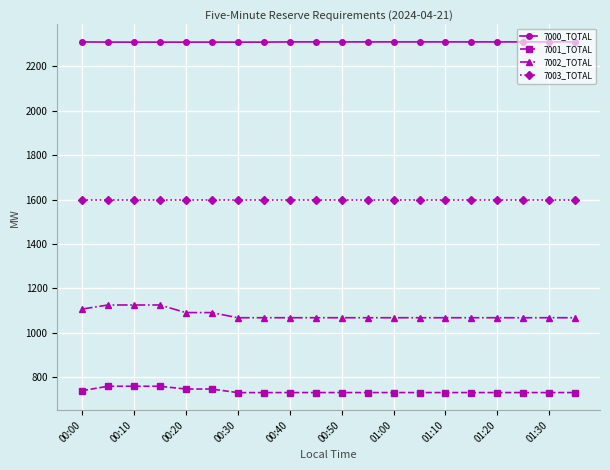

At how many categories does at least one series exceed 2000?

20